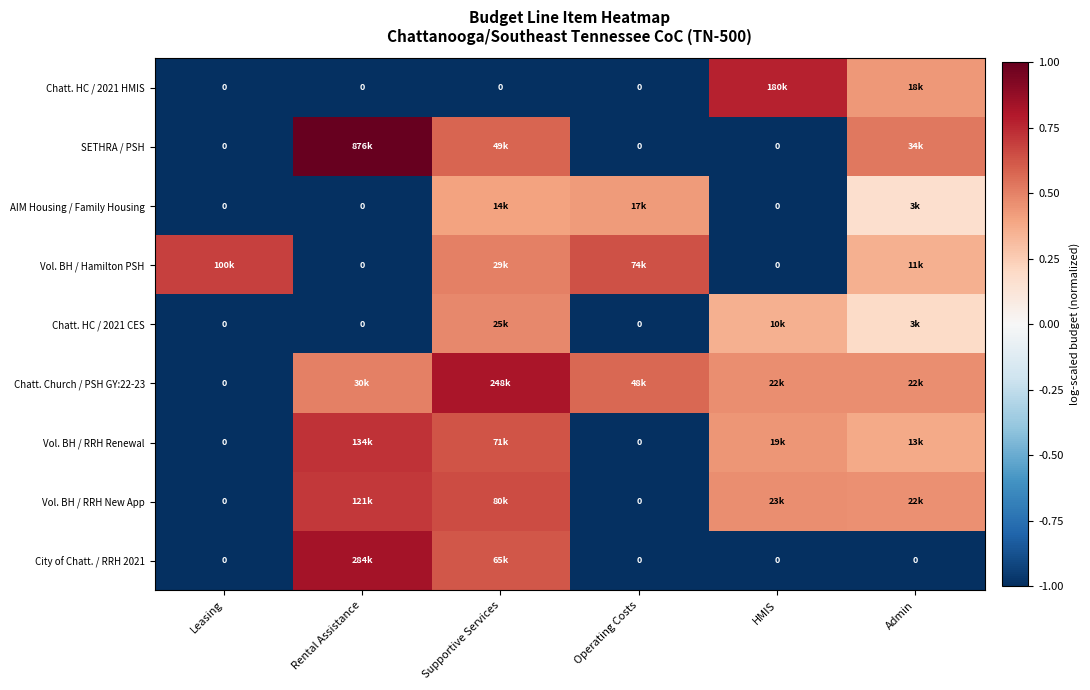

How many positive values does the Chatt. HC / 2021 CES series have?

3